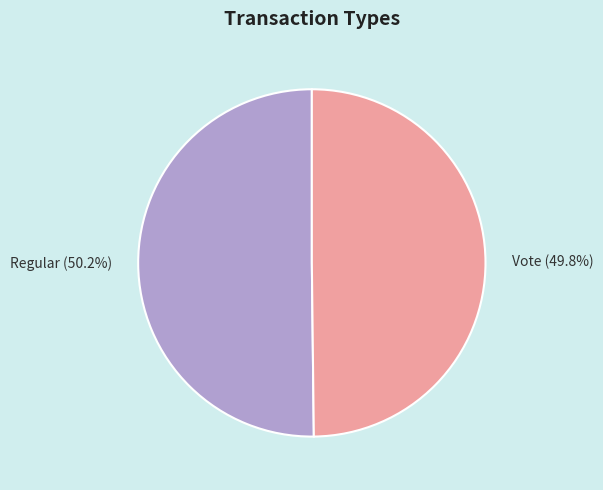

To the nearest percent, what percentage of the pie is Regular?

50%